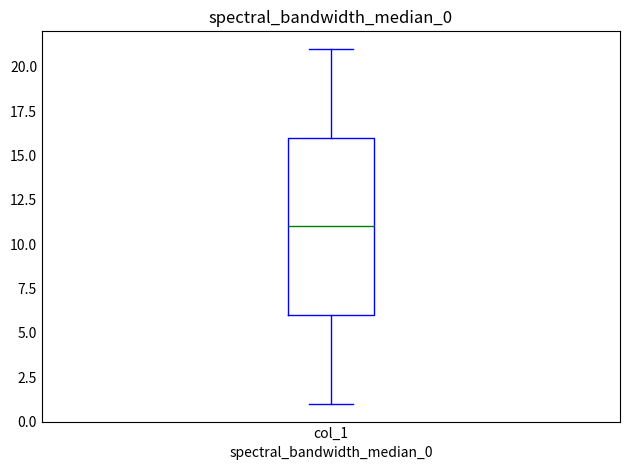

Transcribe this box plot: give where the median line is, the range the box spans, and where the two whiskers end, as read against the y-axis. The values are not printed on the chart, so give them approximately, as read against the axis.

median 11, box 6 to 16, whiskers 1 to 21